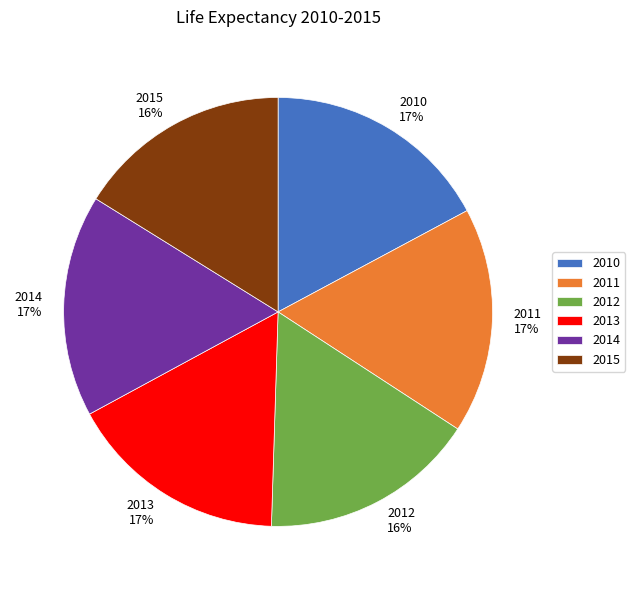

How many segments does this pie chart have?

6